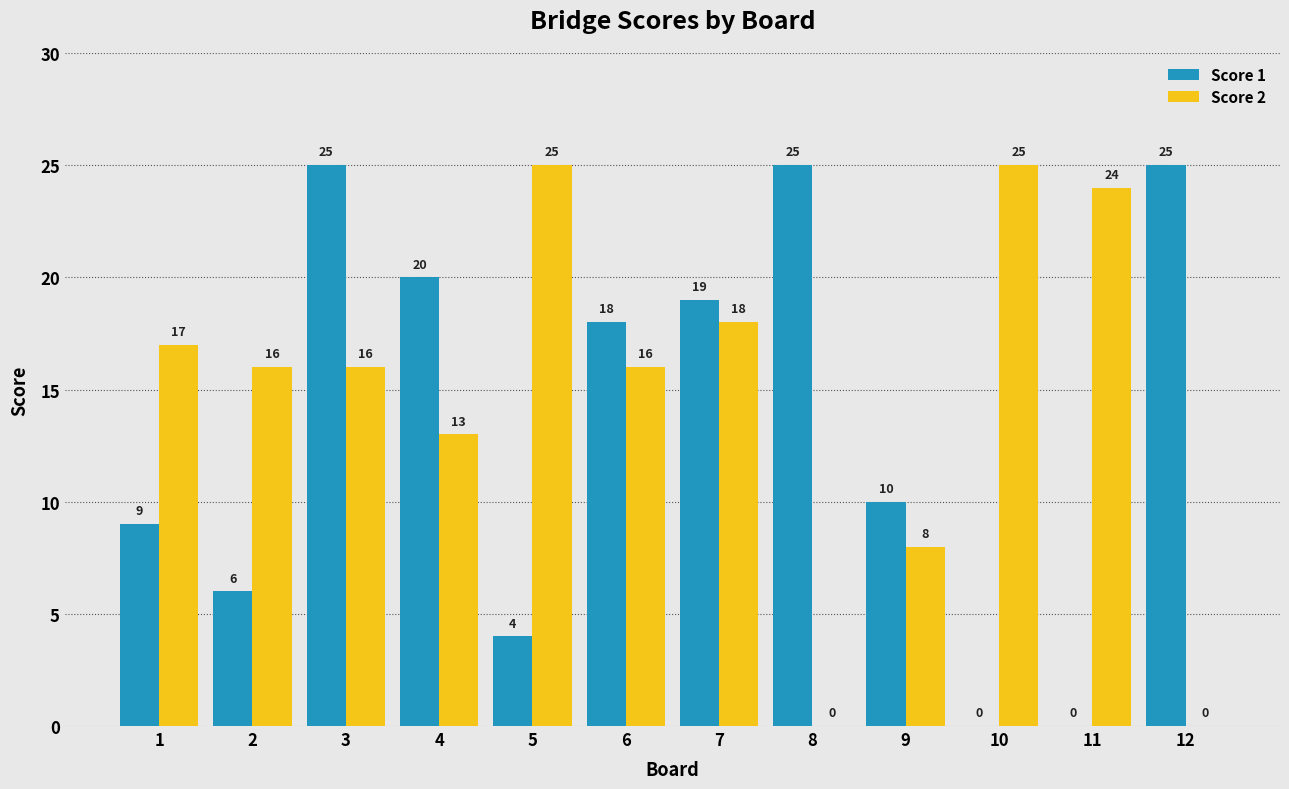

Are the bars horizontal?

No